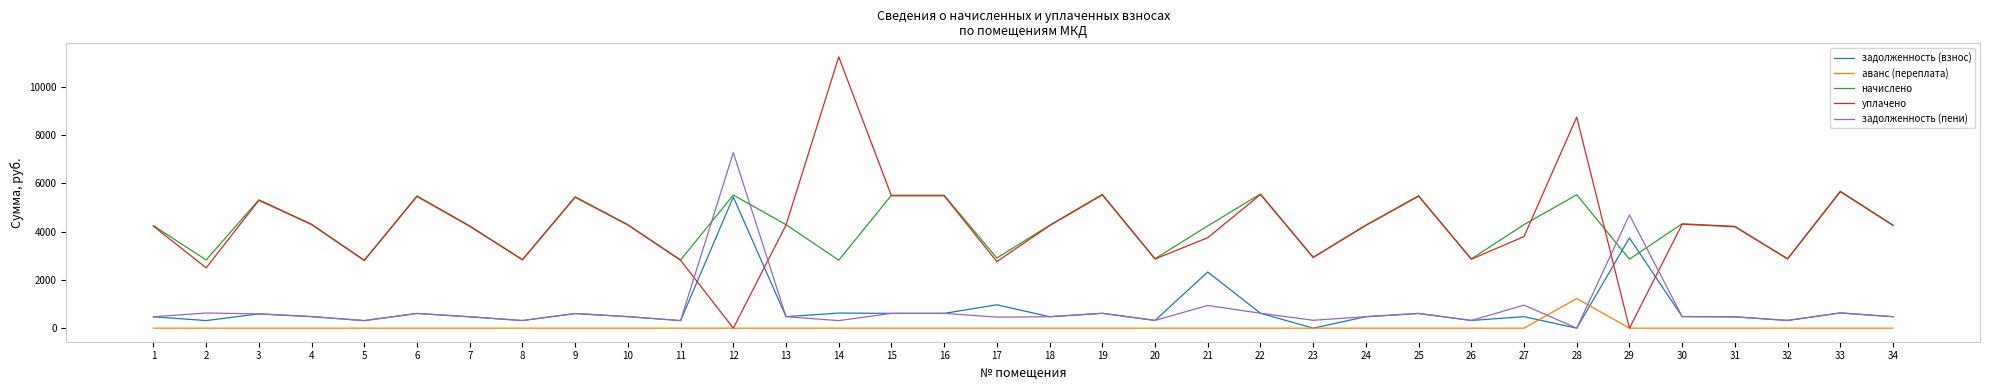

Which series has the widest spread of values?

уплачено